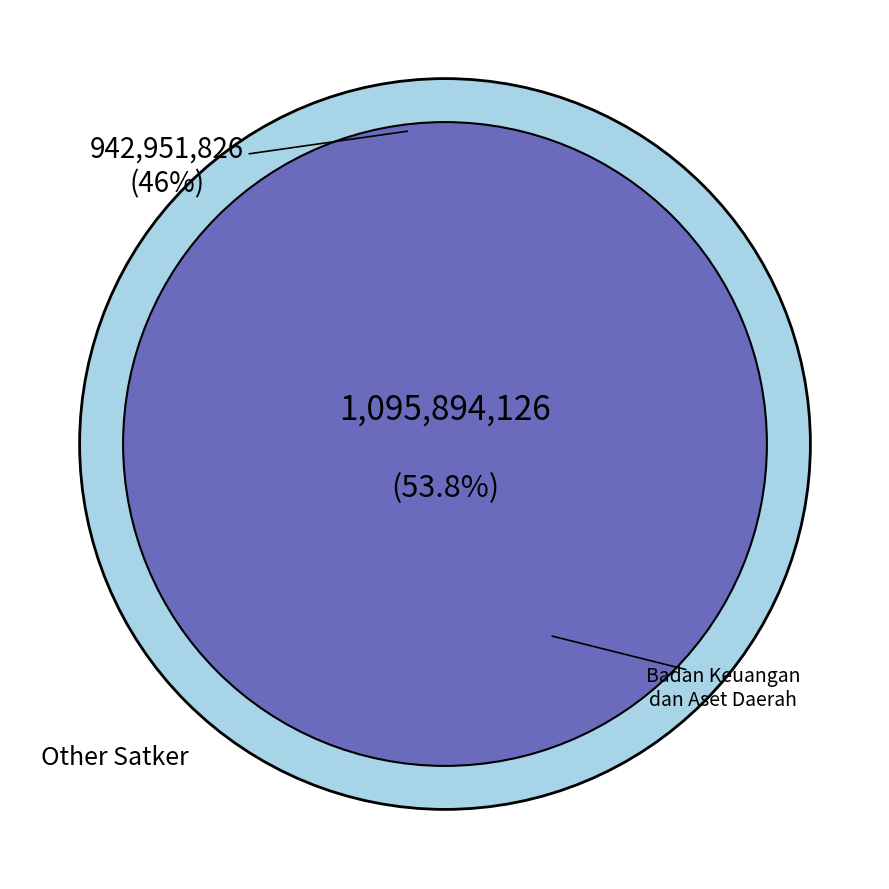

The Badan Keuangan dan Aset Daerah slice represents 1% of the pie. True or false?

False